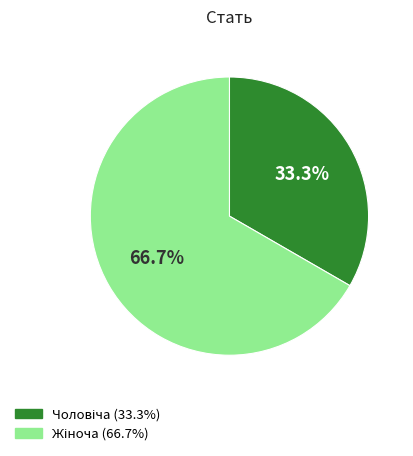

True or false: Чоловіча accounts for 27% of the total.

False